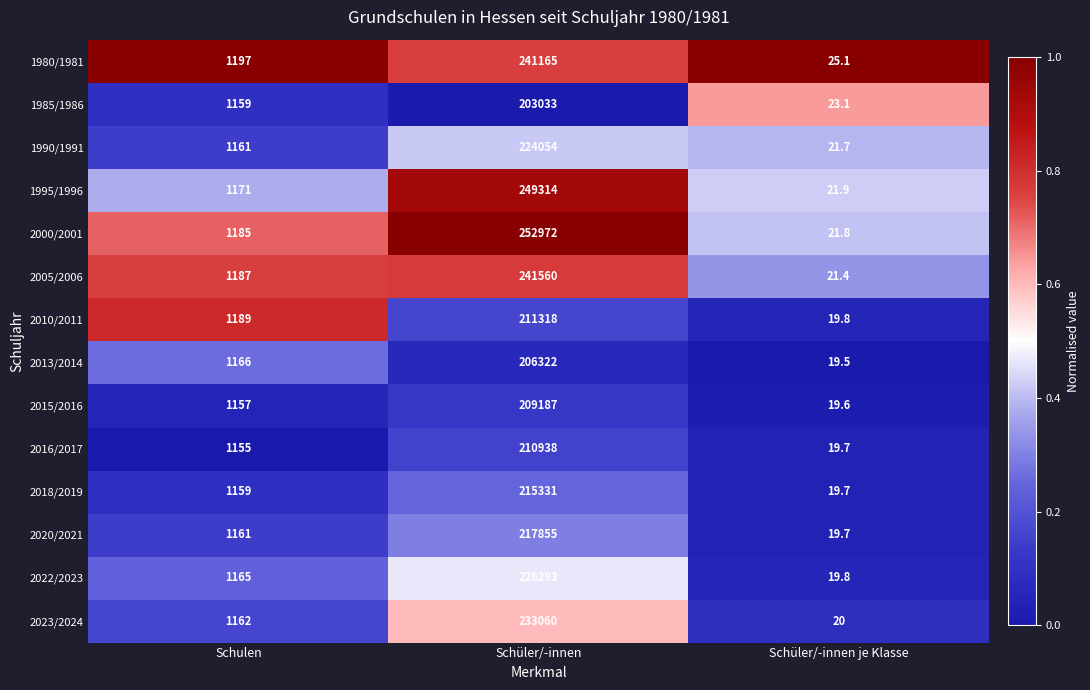

Which category has the lowest value in the 1985/1986 series?

Schüler/-innen je Klasse